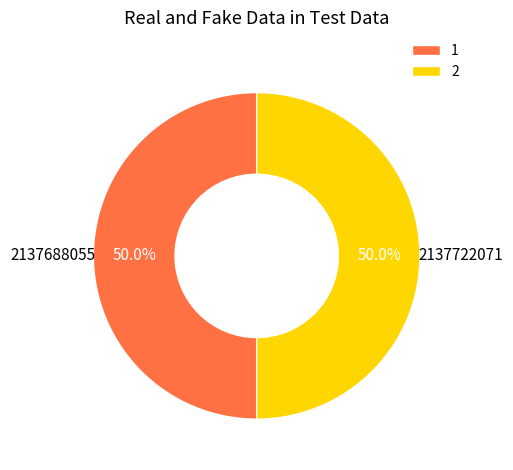

Is it true that 2 is 50% of the pie?

True